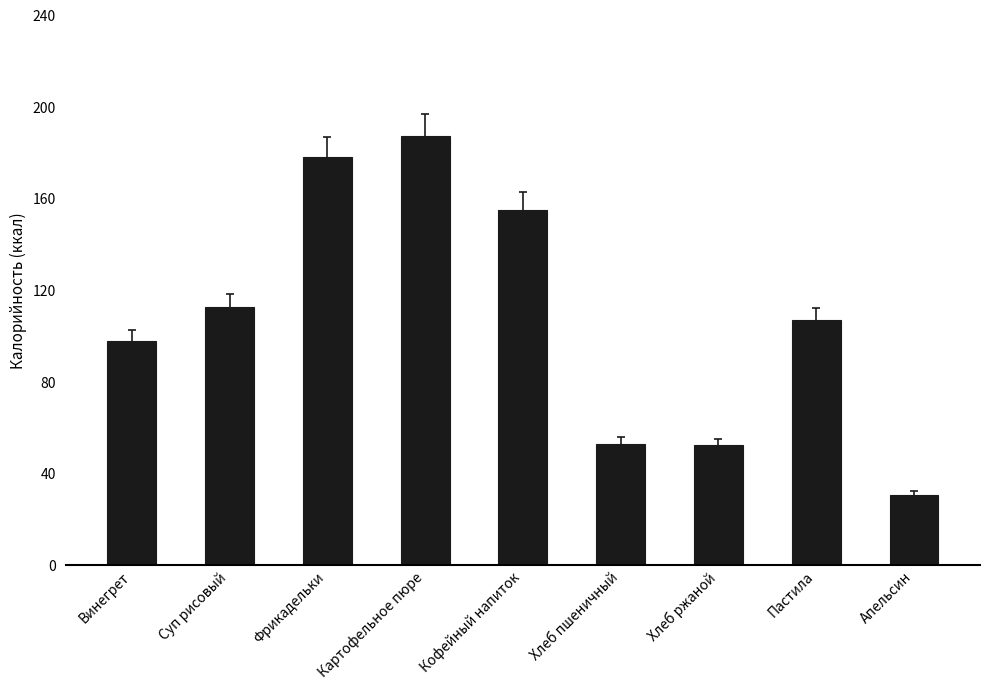

The value at Суп рисовый is 113.0. True or false?

True